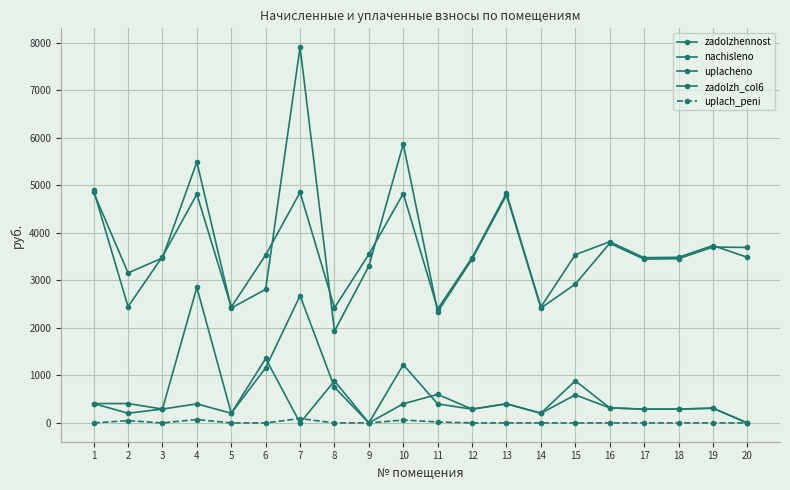

What is the value of the nachisleno point at the 17th from the left?

3476.5